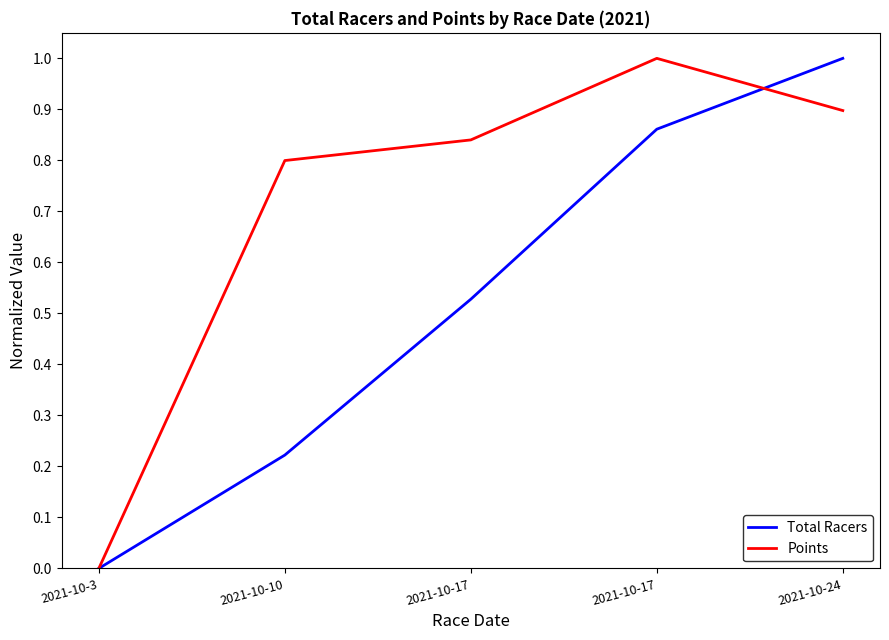

How many lines are shown in the chart?

2